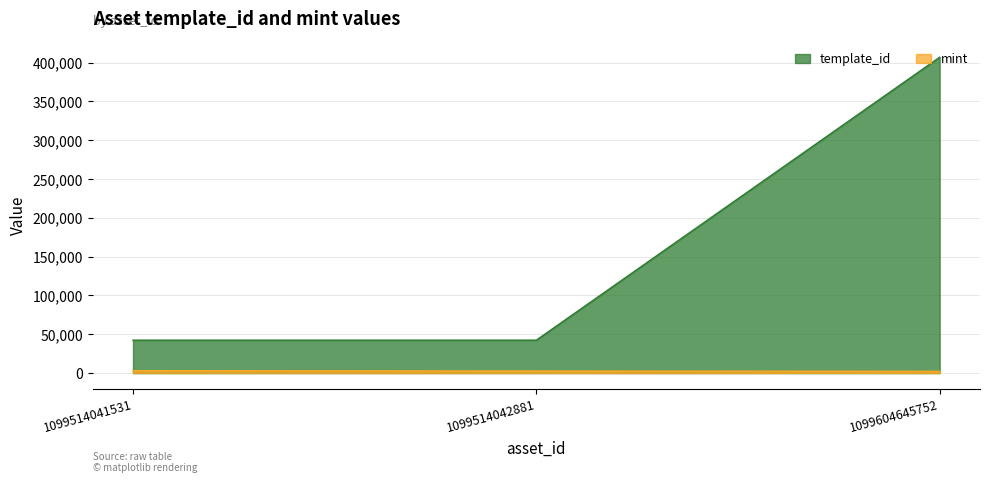

Rank the series by their average value, from highest to lowest.

template_id, mint